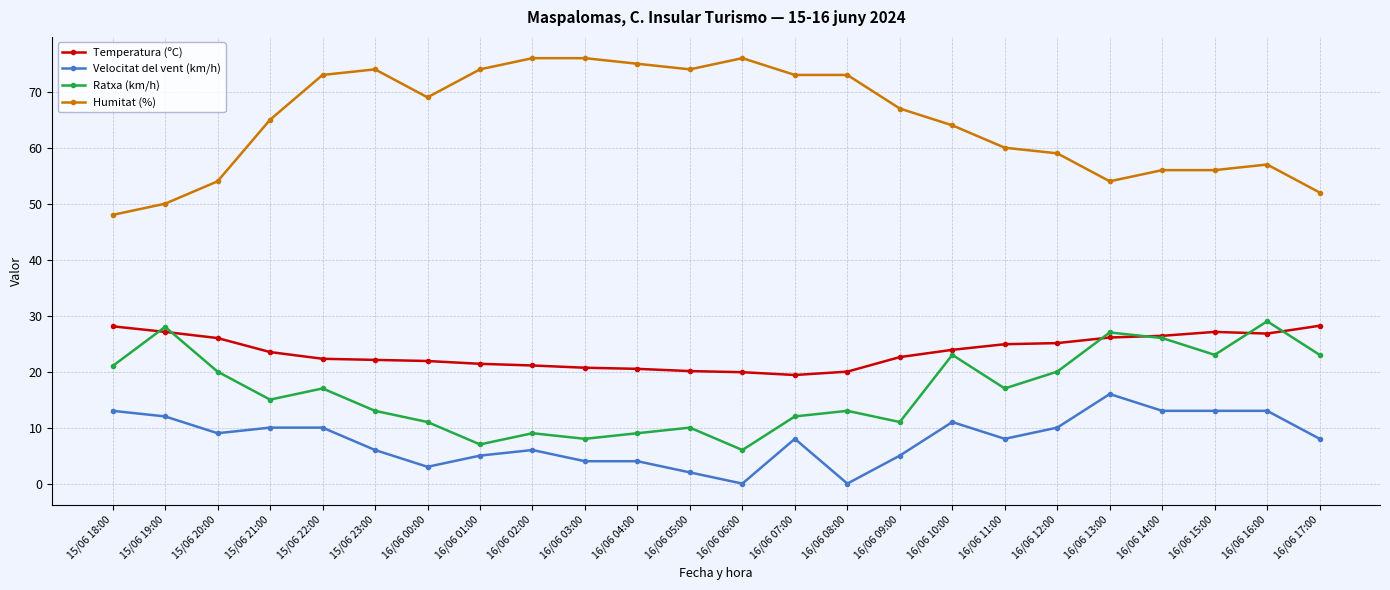

What is the sum of the Temperatura (ºC) values at 16/06 15:00 and 16/06 13:00?

53.2